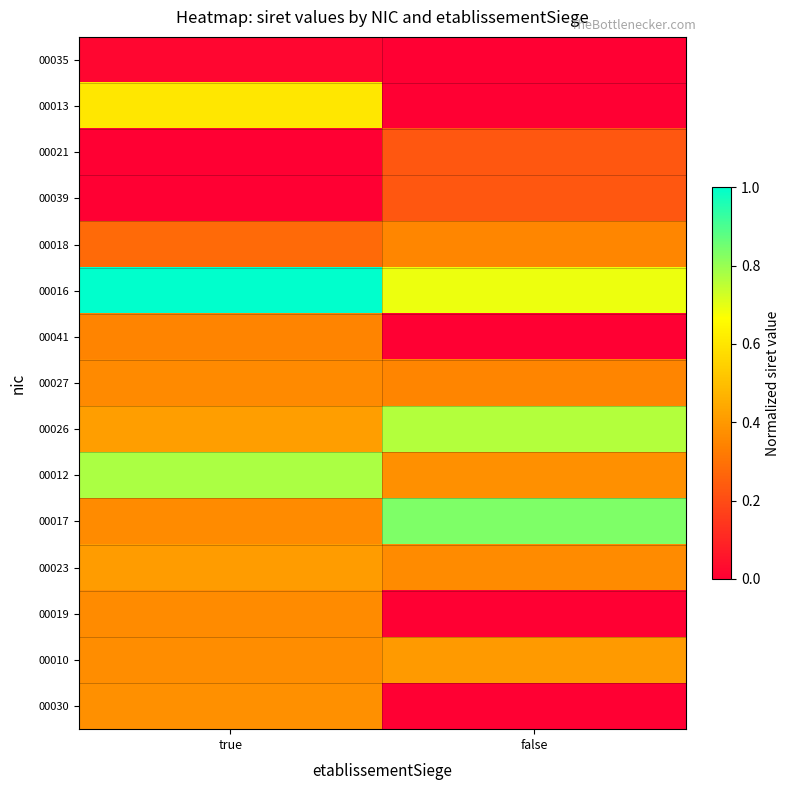

What is the difference between the highest and lowest values at true?

1.0